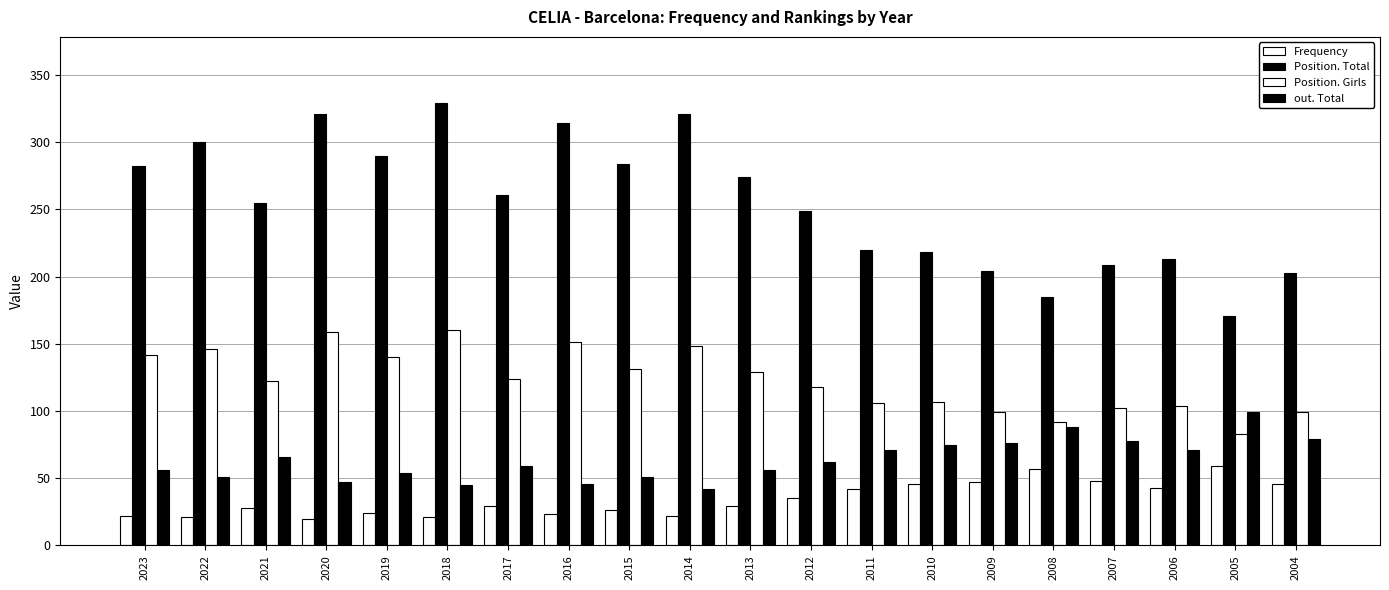

Count the number of categories in the chart.

20